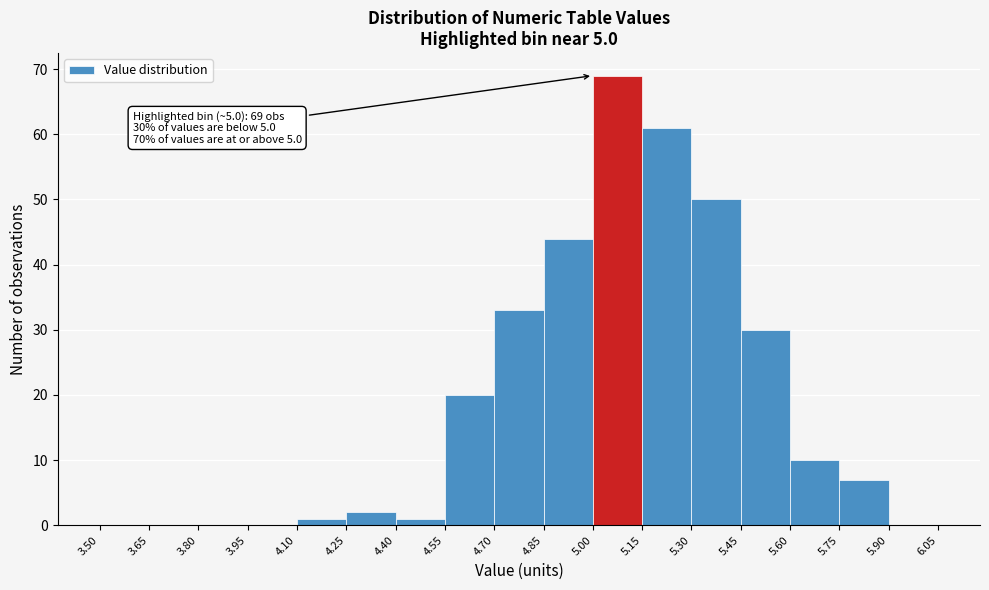

Which range on the x-axis has the tallest bar?

5.00 to 5.15